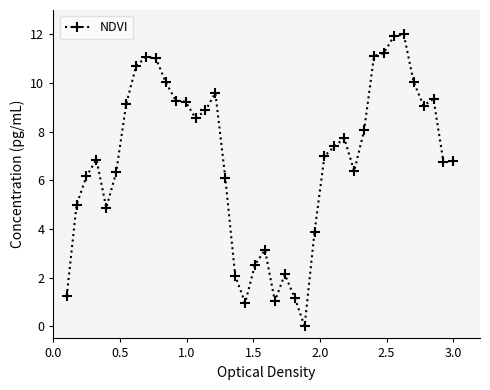

What is the sum of all values?

275.7